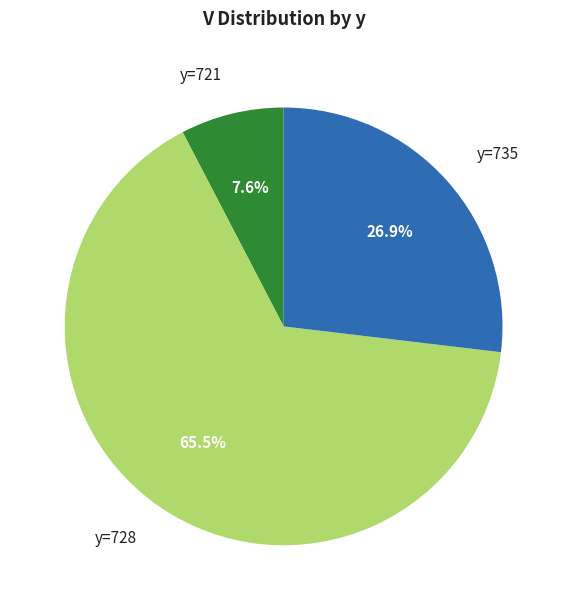

What is the smallest slice in the pie chart?

y=721